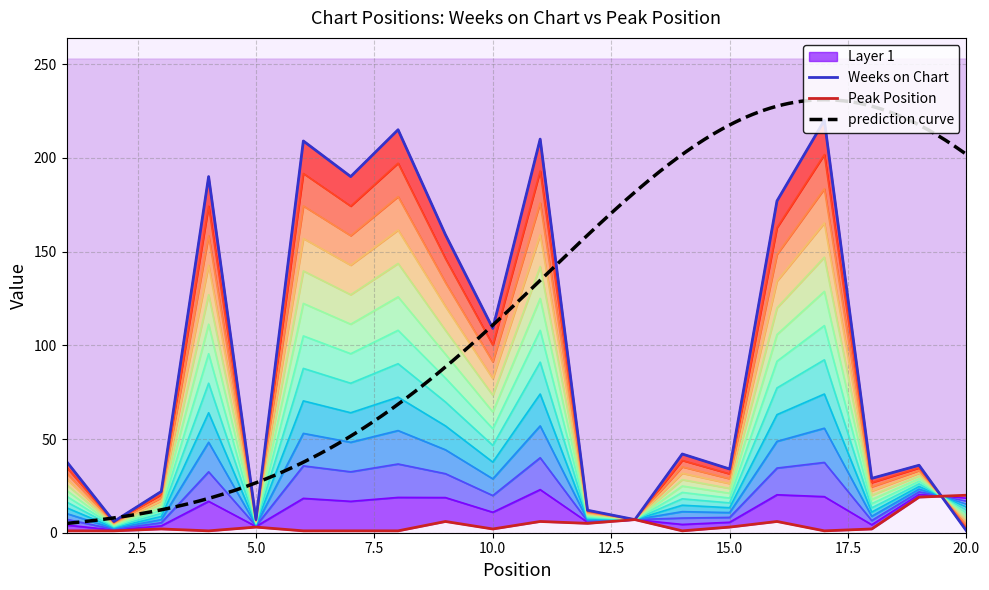

In Weeks on Chart, how many points are lower than both neighbors (excluding endpoints)?

7